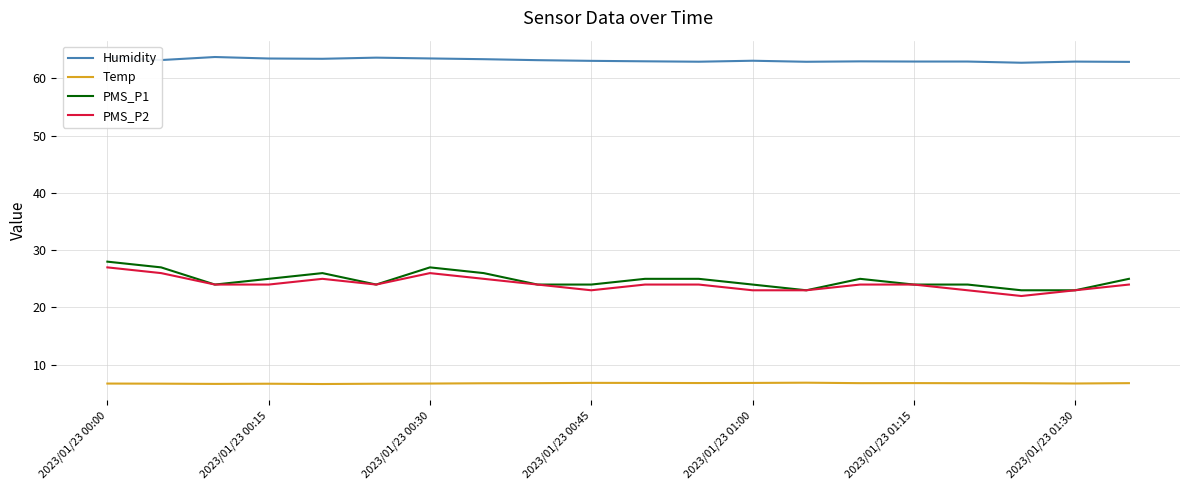

How many categories are shown in the chart?

20